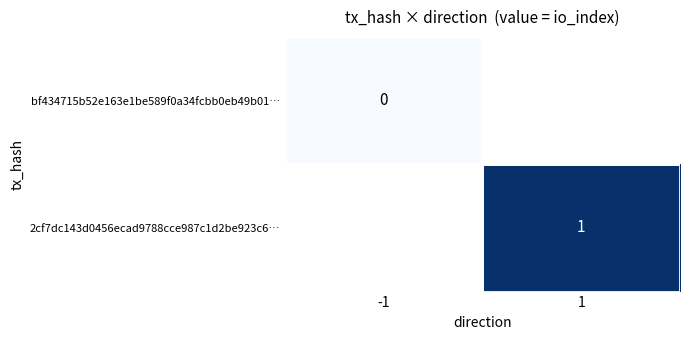

The value of 2cf7dc143d0456ecad9788cce987c1d2be923c6… at 1 is 1.5. True or false?

False